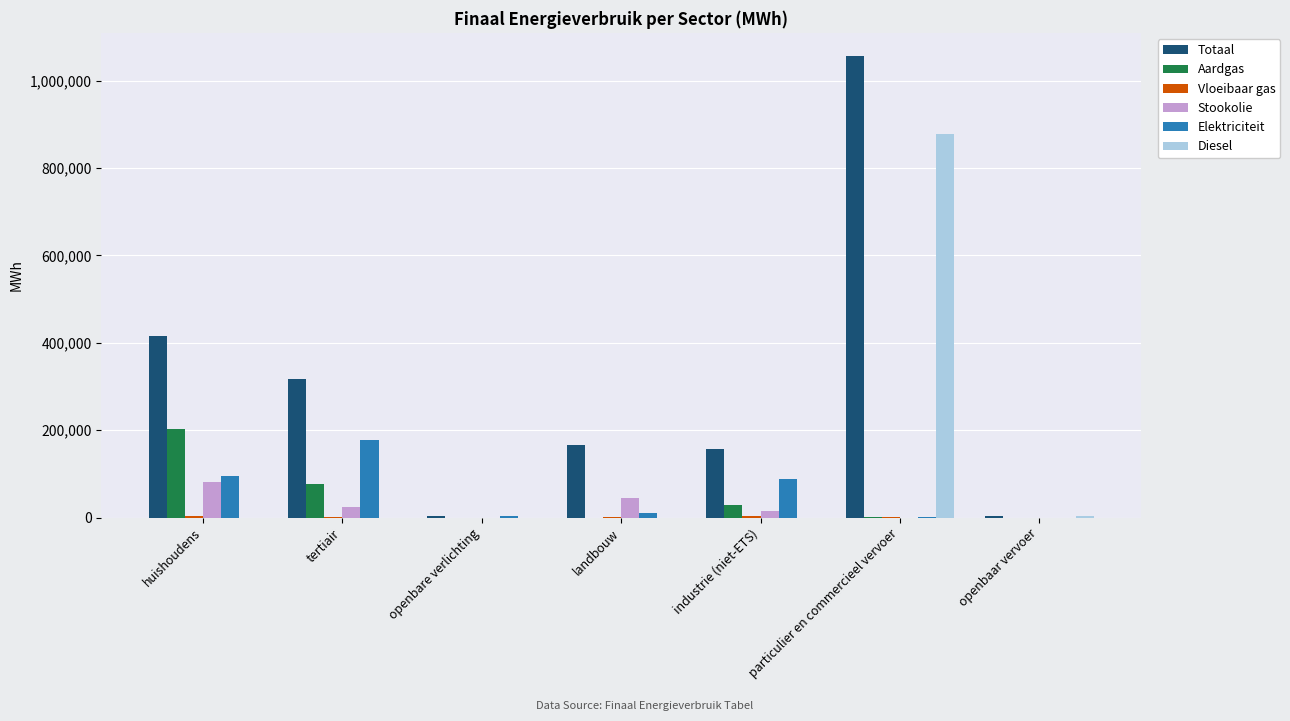

The Diesel series shows -359597.1 at industrie (niet-ETS). True or false?

False